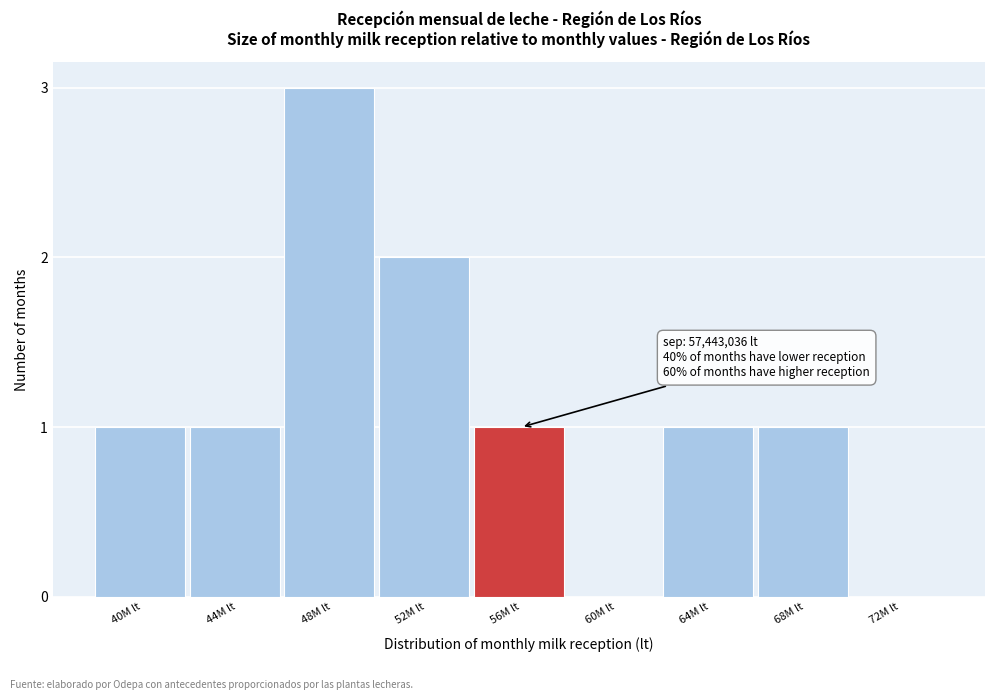

Reading left to right, what are all the values shown in this chart?

40M lt=1	44M lt=1	48M lt=3	52M lt=2	56M lt=1	60M lt=0	64M lt=1	68M lt=1	72M lt=0